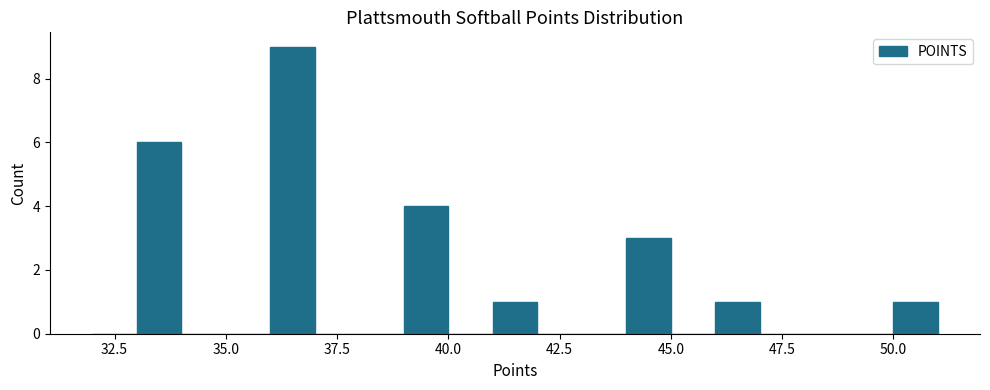

Around what value on the x-axis is the tallest bar? Give the approximate position of its centre, as read against the axis.

36.5